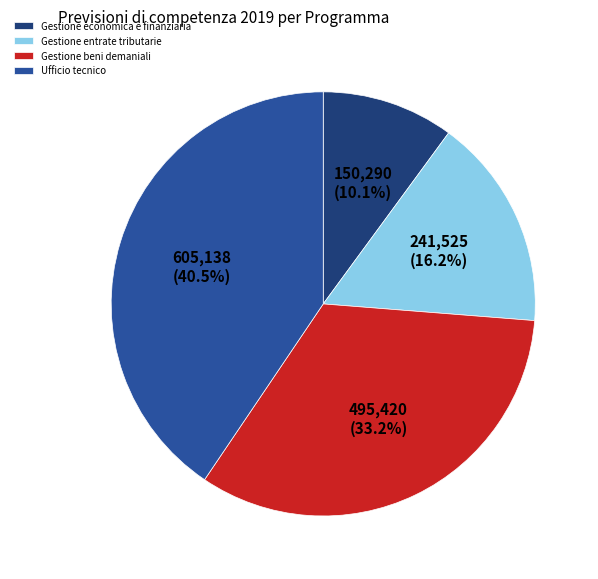

What is the largest slice in the pie chart?

Ufficio tecnico